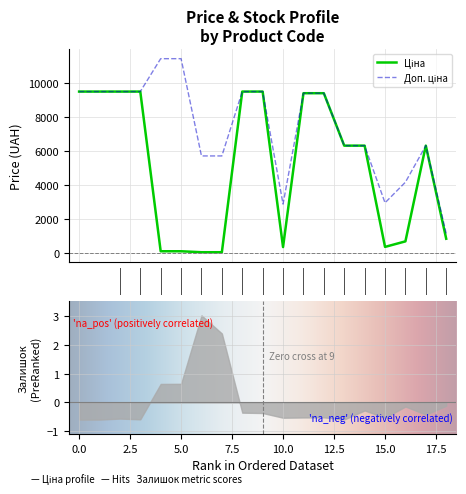

At how many categories does at least one series exceed 9135?

10